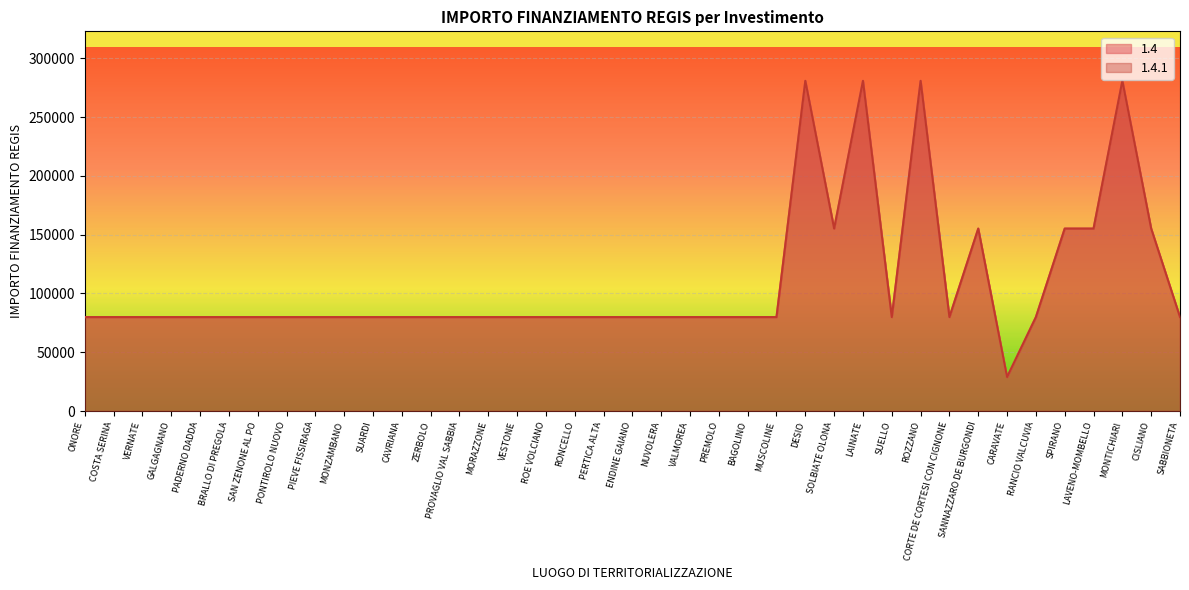

Which label corresponds to the largest value in the chart?

DESIO